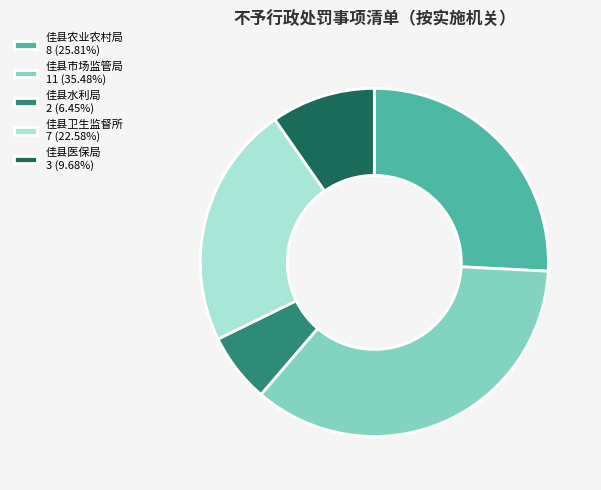

Approximately how many times larger is the value at 佳县农业农村局 8 (25.81%) compared to 佳县卫生监督所 7 (22.58%)?

1.1